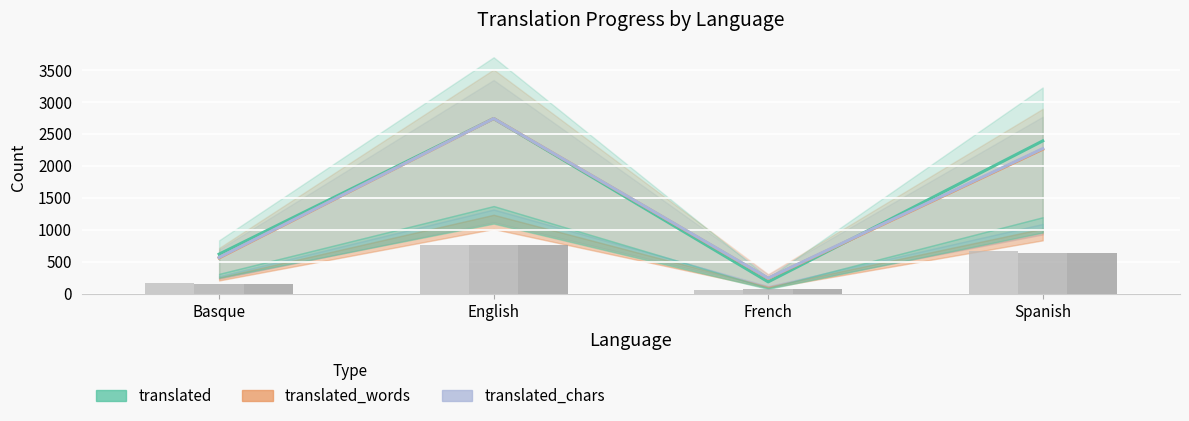

Read the translated value at Basque.

618.0